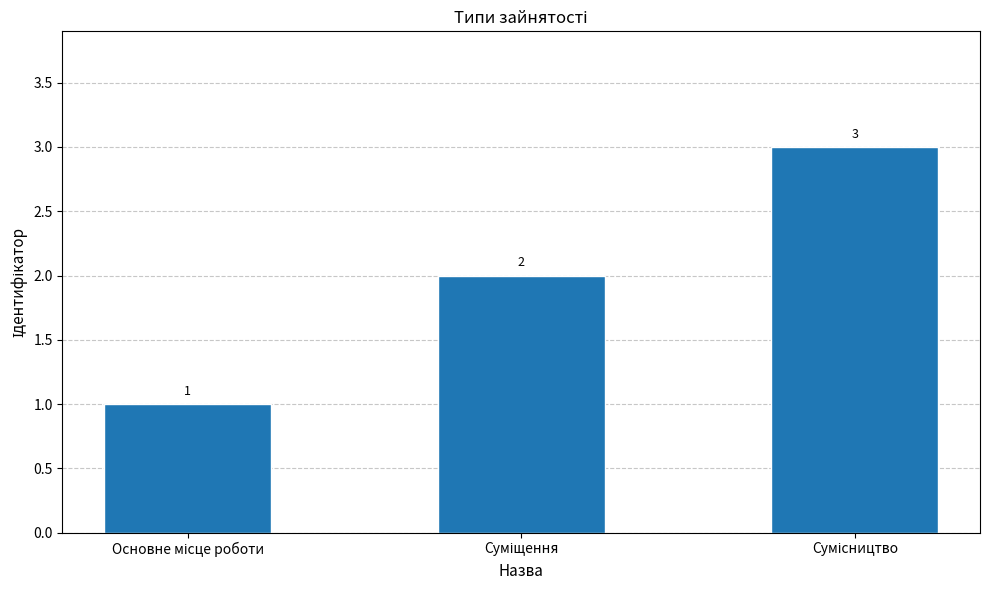

What is the value of the 3rd bar from the left?

3